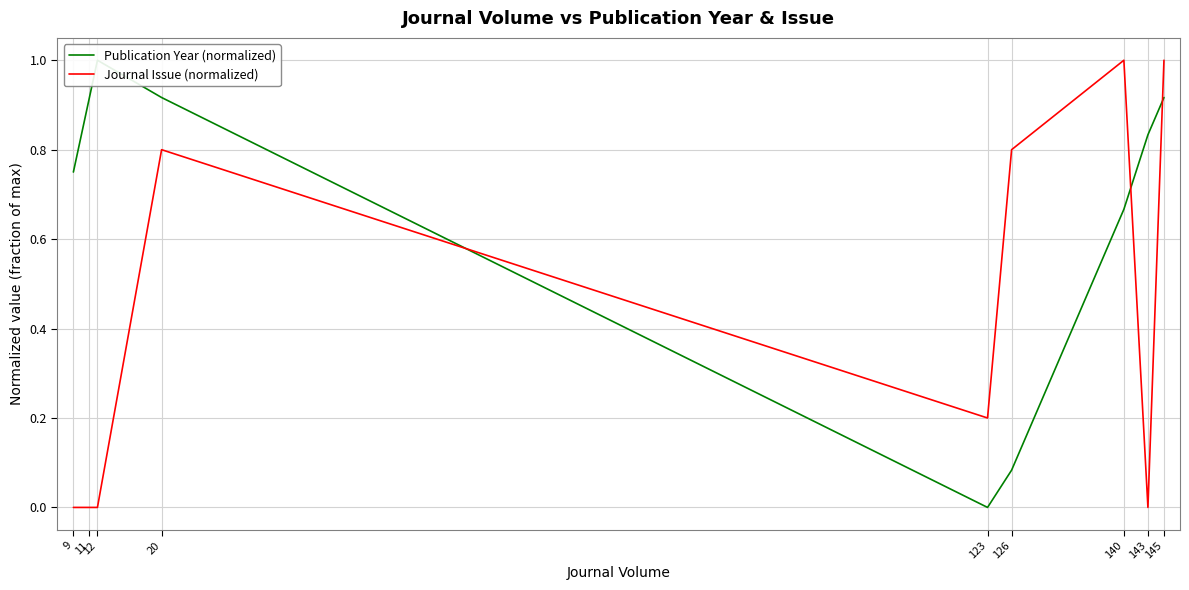

True or false: Journal Issue (normalized) has more than 1 points higher than both neighbors.

True